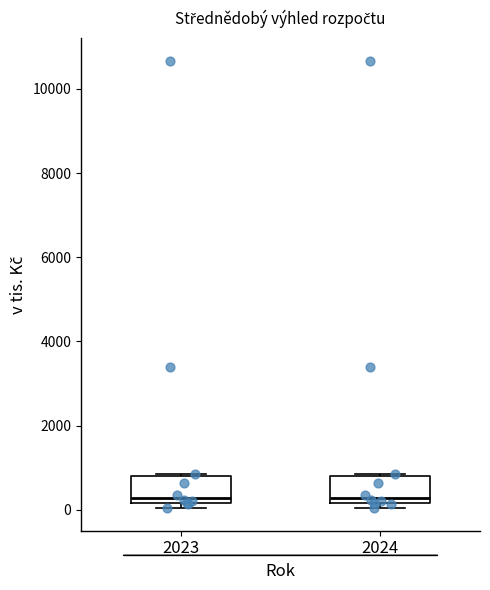

Where is the lower edge of the box at x = 2024 on the y-axis? The values are not printed on the chart, so give them approximately, as read against the axis.

200